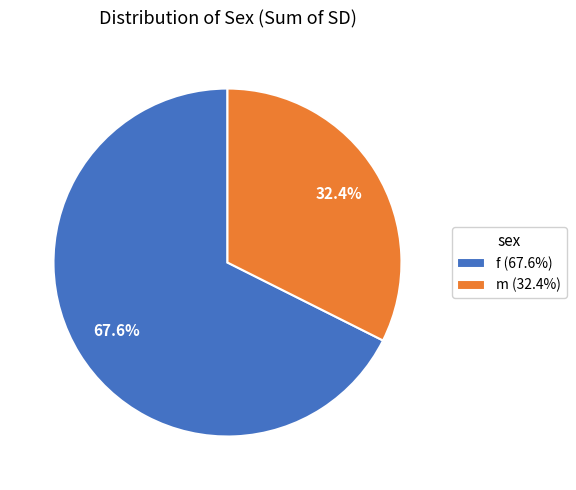

Is there any slice that represents more than half of the pie?

Yes